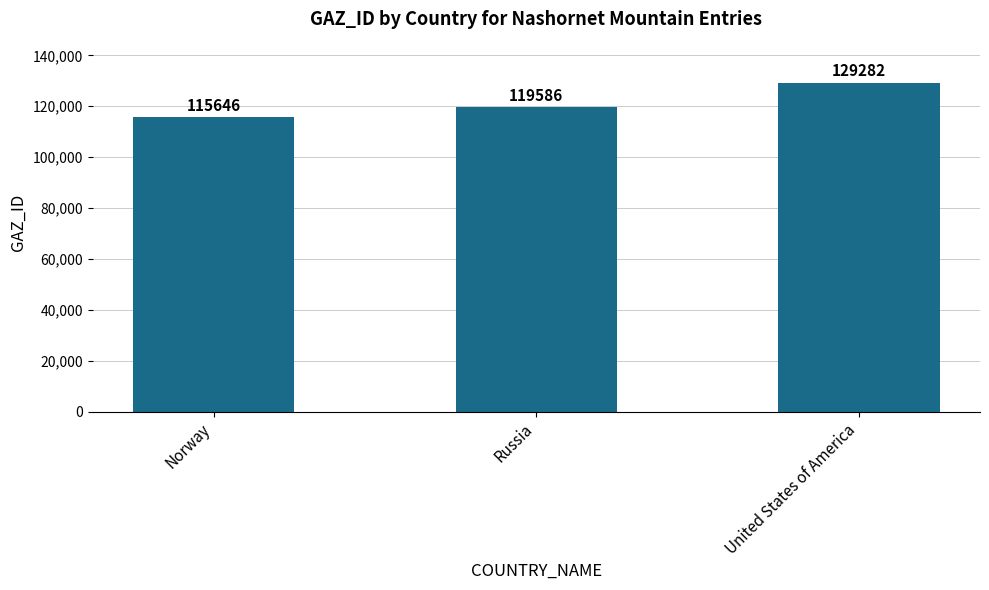

At which category does the chart reach its peak across all series?

United States of America